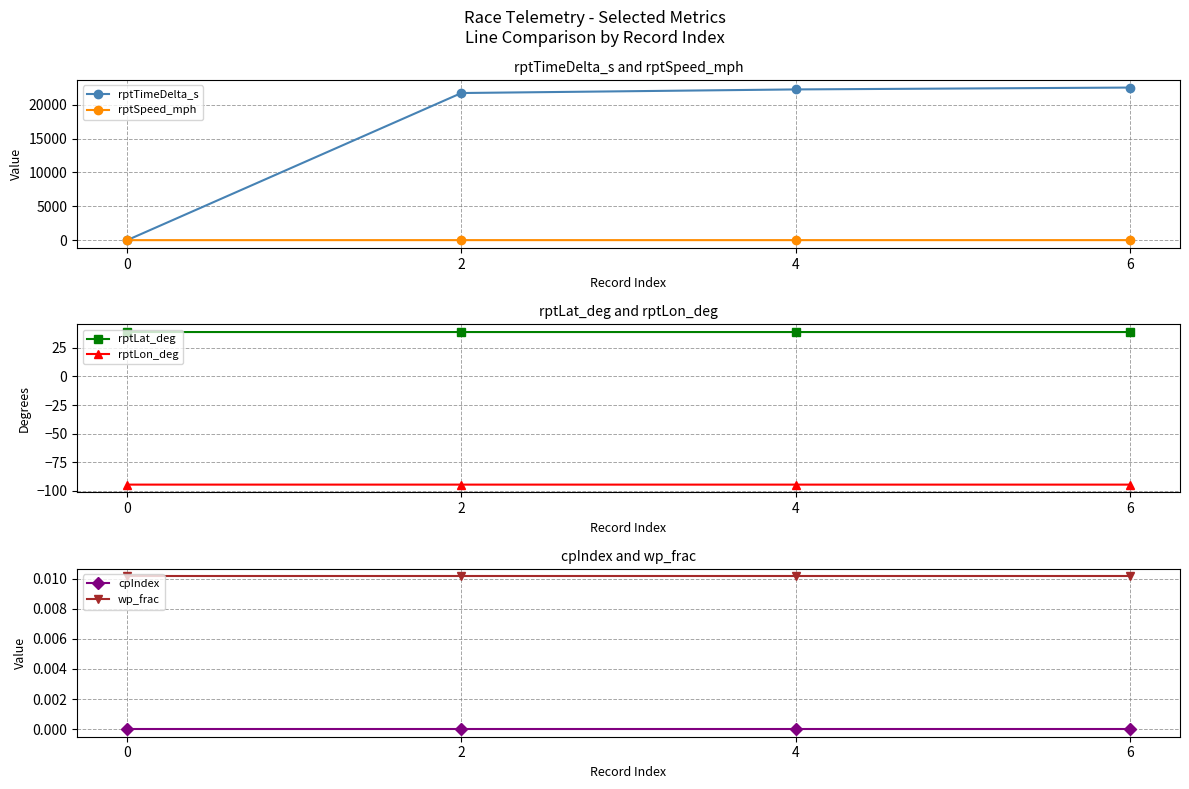

What is the average value of the rptLat_deg series?

39.0